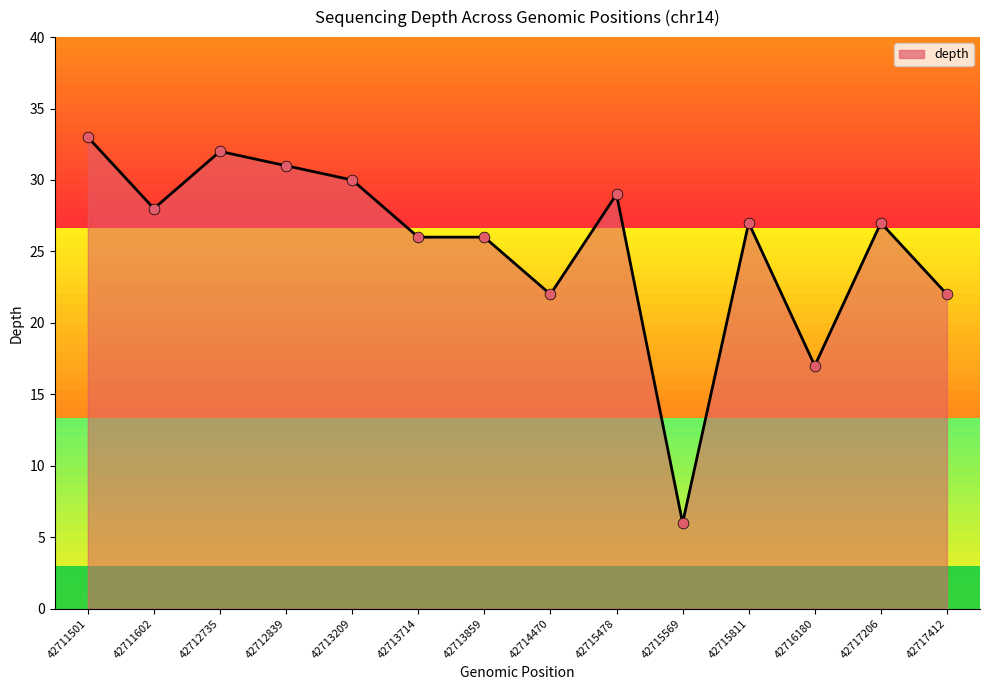

What is the ratio of the value at 42711501 to the value at 42712839?

1.1